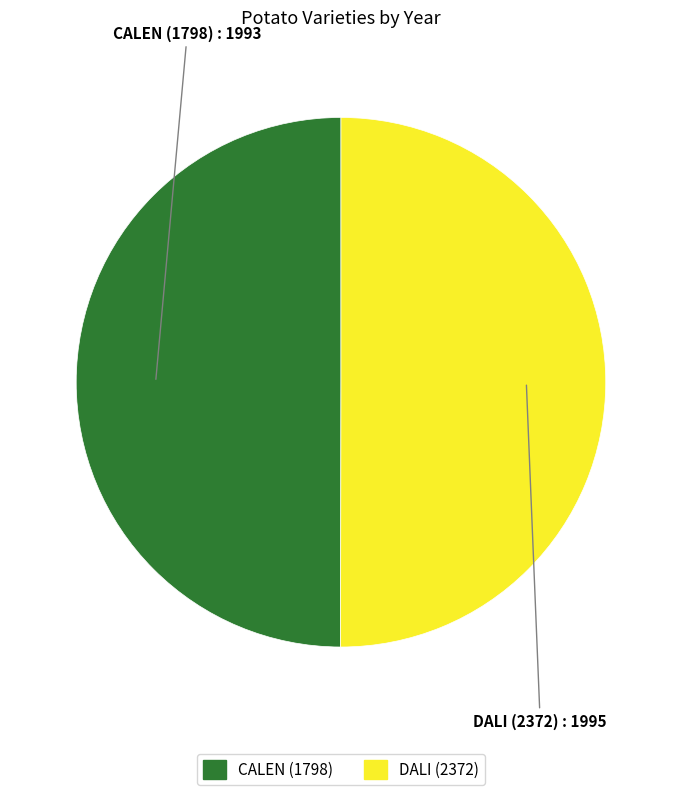

Do CALEN (1798) and DALI (2372) together represent more than half of the pie?

Yes